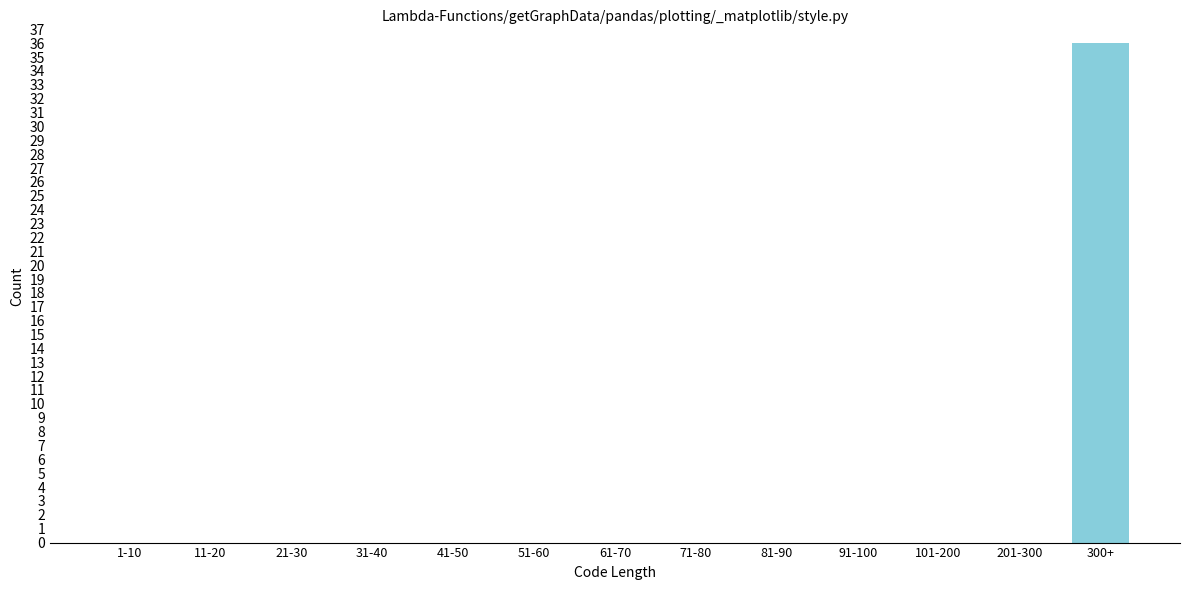

Reading left to right, transcribe all the data shown in this chart.

1-10=0	11-20=0	21-30=0	31-40=0	41-50=0	51-60=0	61-70=0	71-80=0	81-90=0	91-100=0	101-200=0	201-300=0	300+=36